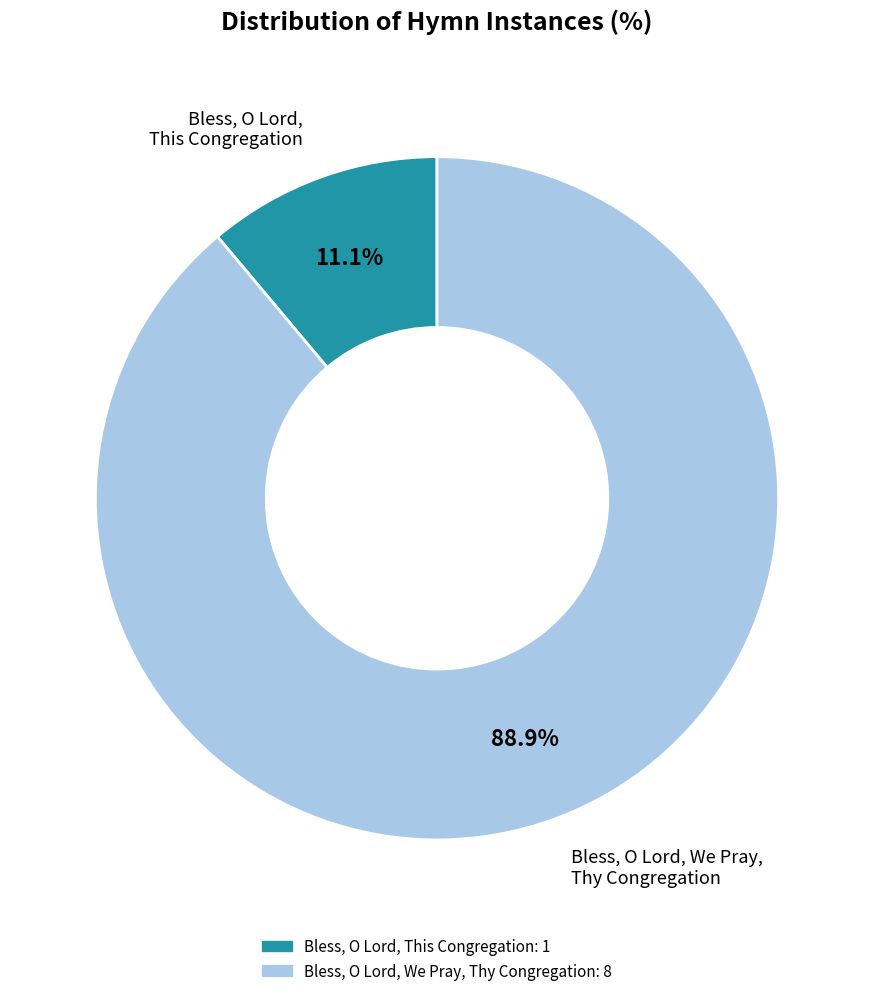

To the nearest percent, what percentage of the pie is Bless, O Lord, We Pray, Thy Congregation?

89%